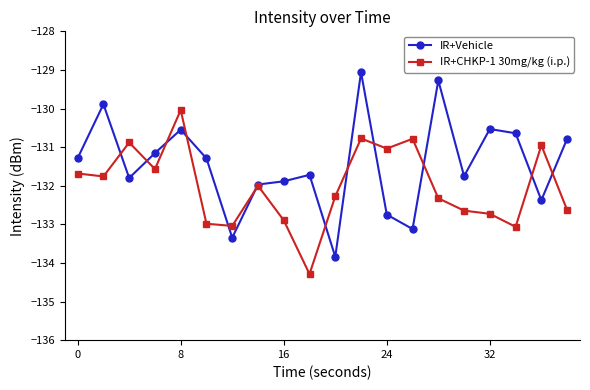

What is the maximum value for IR+CHKP-1 30mg/kg (i.p.)?

-130.0